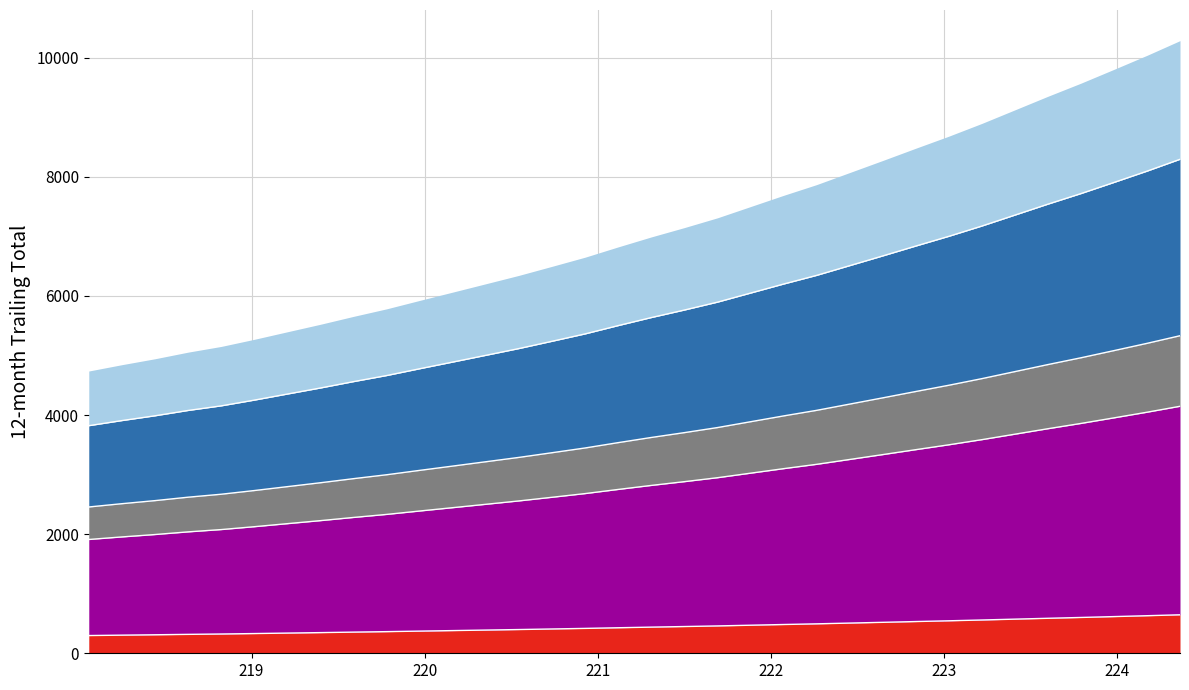

Where is the data nearest to the value 472?

221.8812